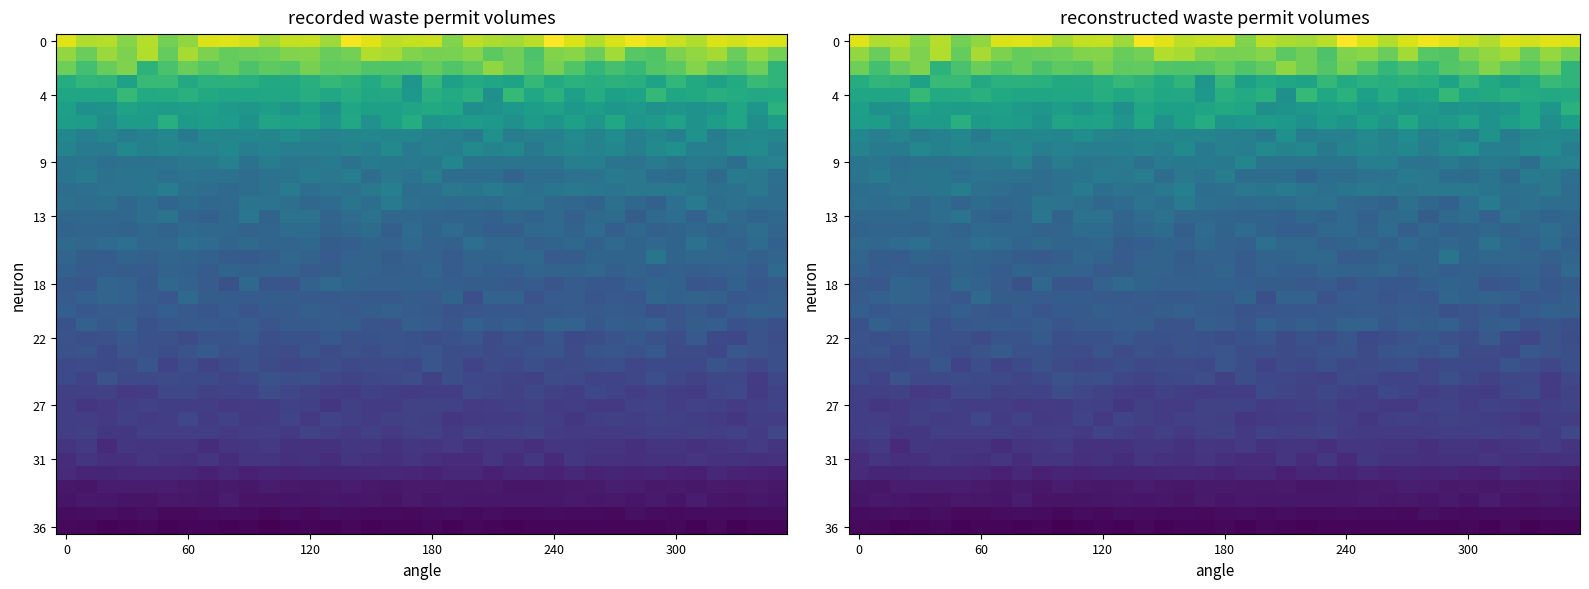

What is the difference between the highest and lowest values at 25?

9.3